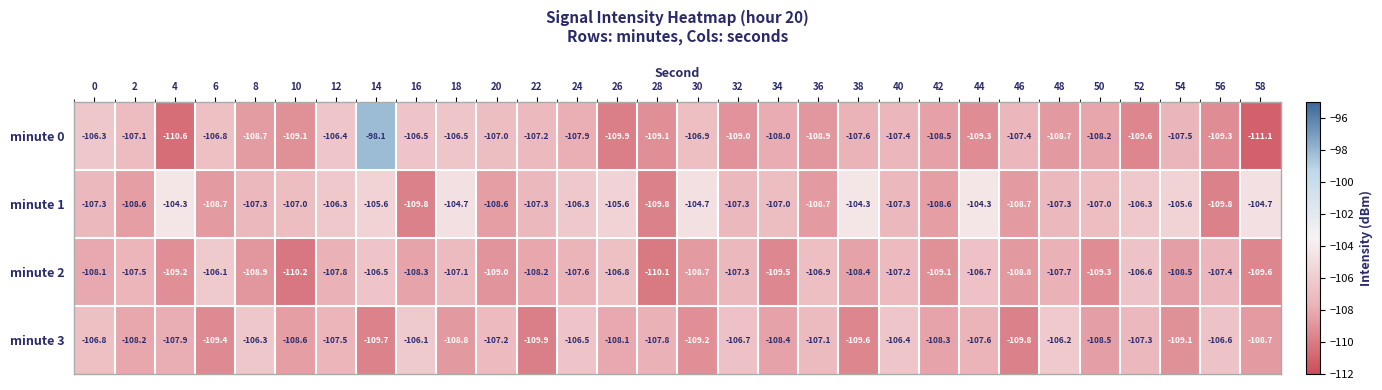

At which category is the sum across all series the highest?

14